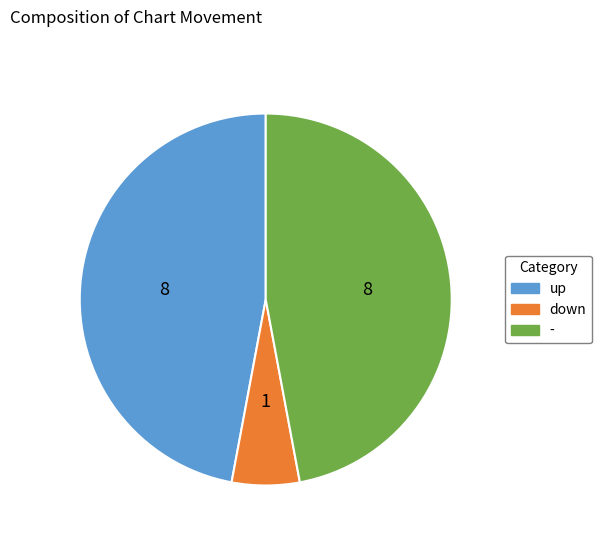

Is the sum of down and up greater than half?

Yes